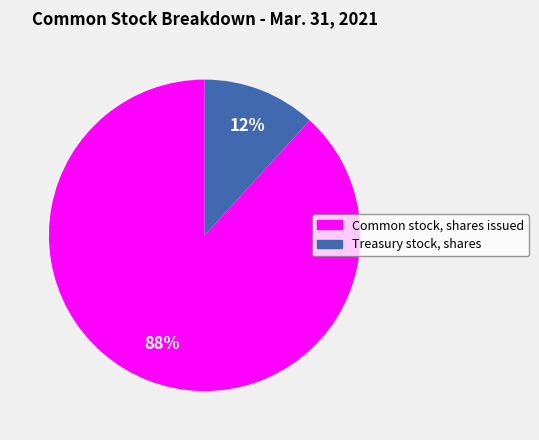

To the nearest percent, what is the difference between the Treasury stock, shares and Common stock, shares issued slice percentages?

76%